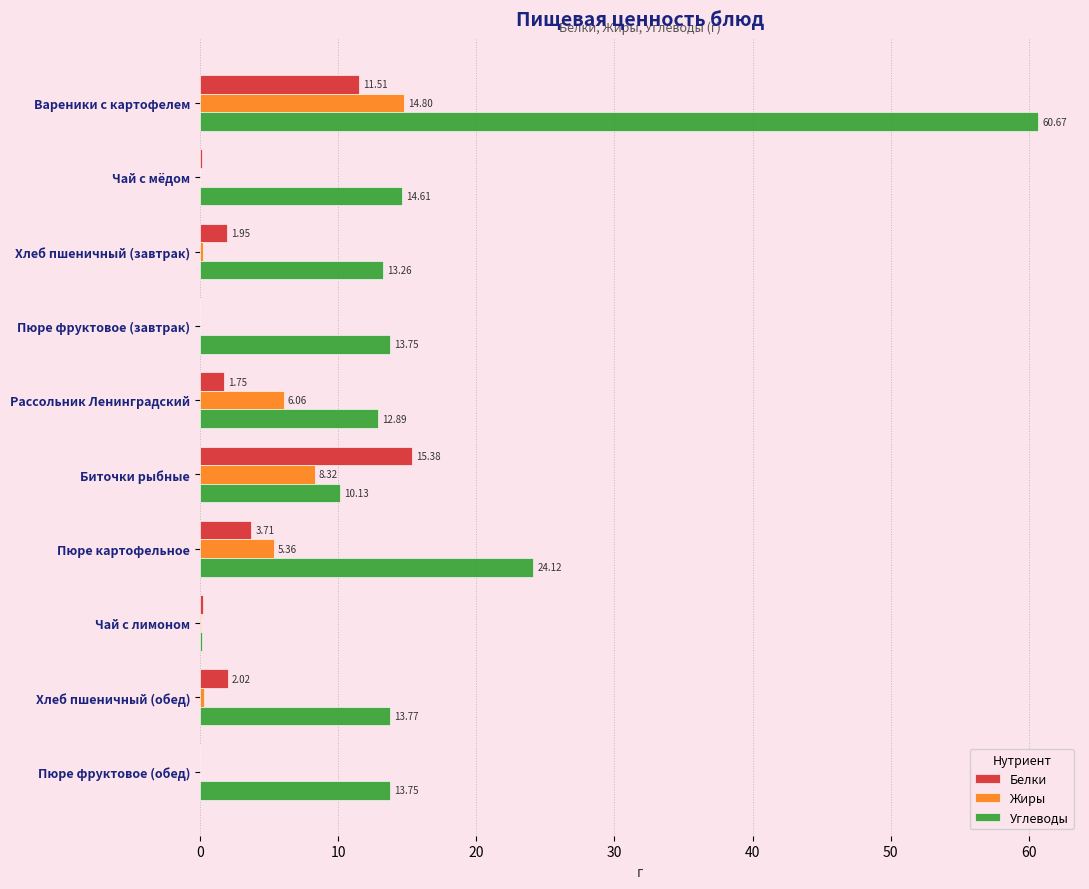

How many data points in Жиры are above 0?

7